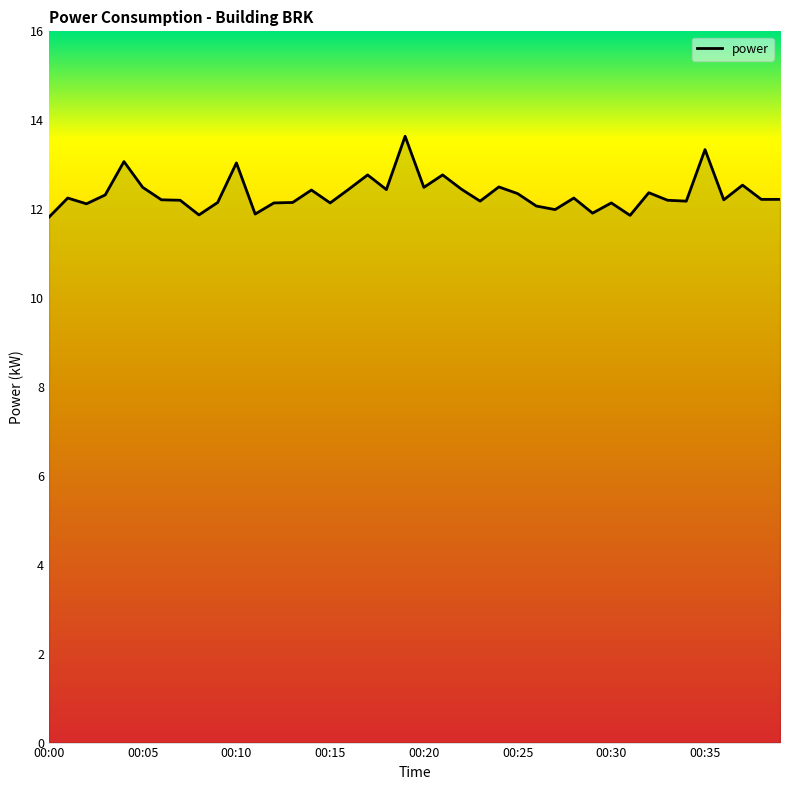

What is the smallest value displayed?

11.8